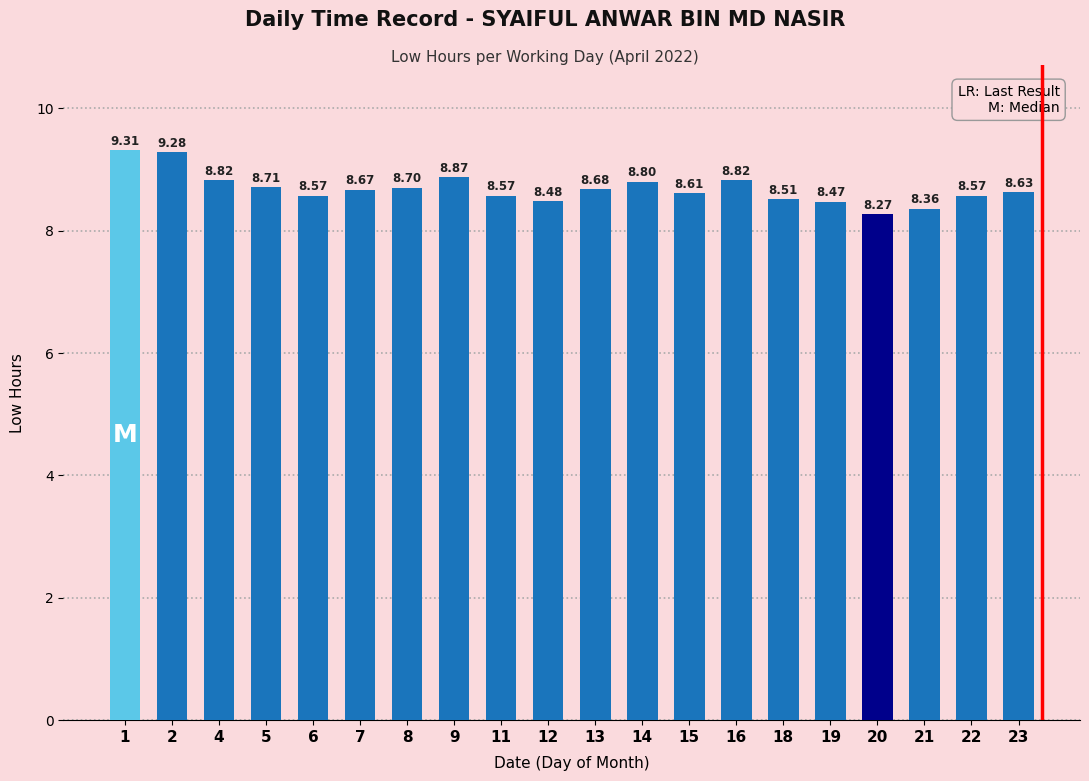

What is the difference between the maximum and minimum values?

1.0